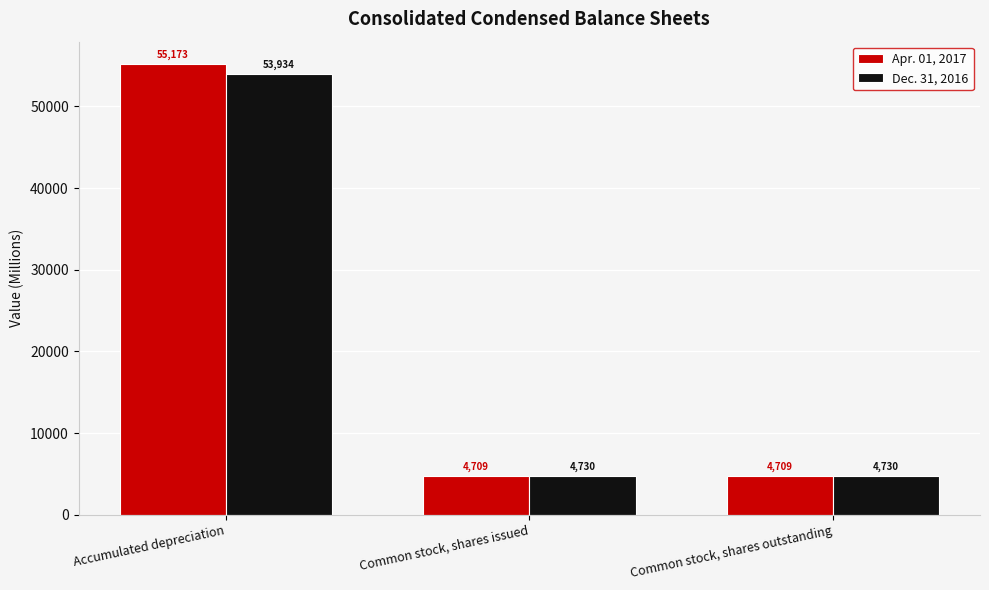

Rank the series at Accumulated depreciation from lowest to highest value.

Dec. 31, 2016, Apr. 01, 2017